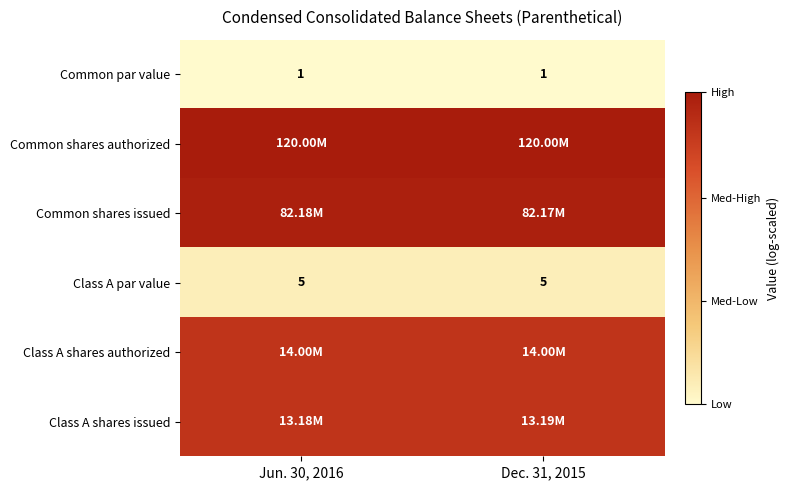

Is the value of Class A shares issued at Jun. 30, 2016 greater than the value of Common shares authorized at Dec. 31, 2015?

No